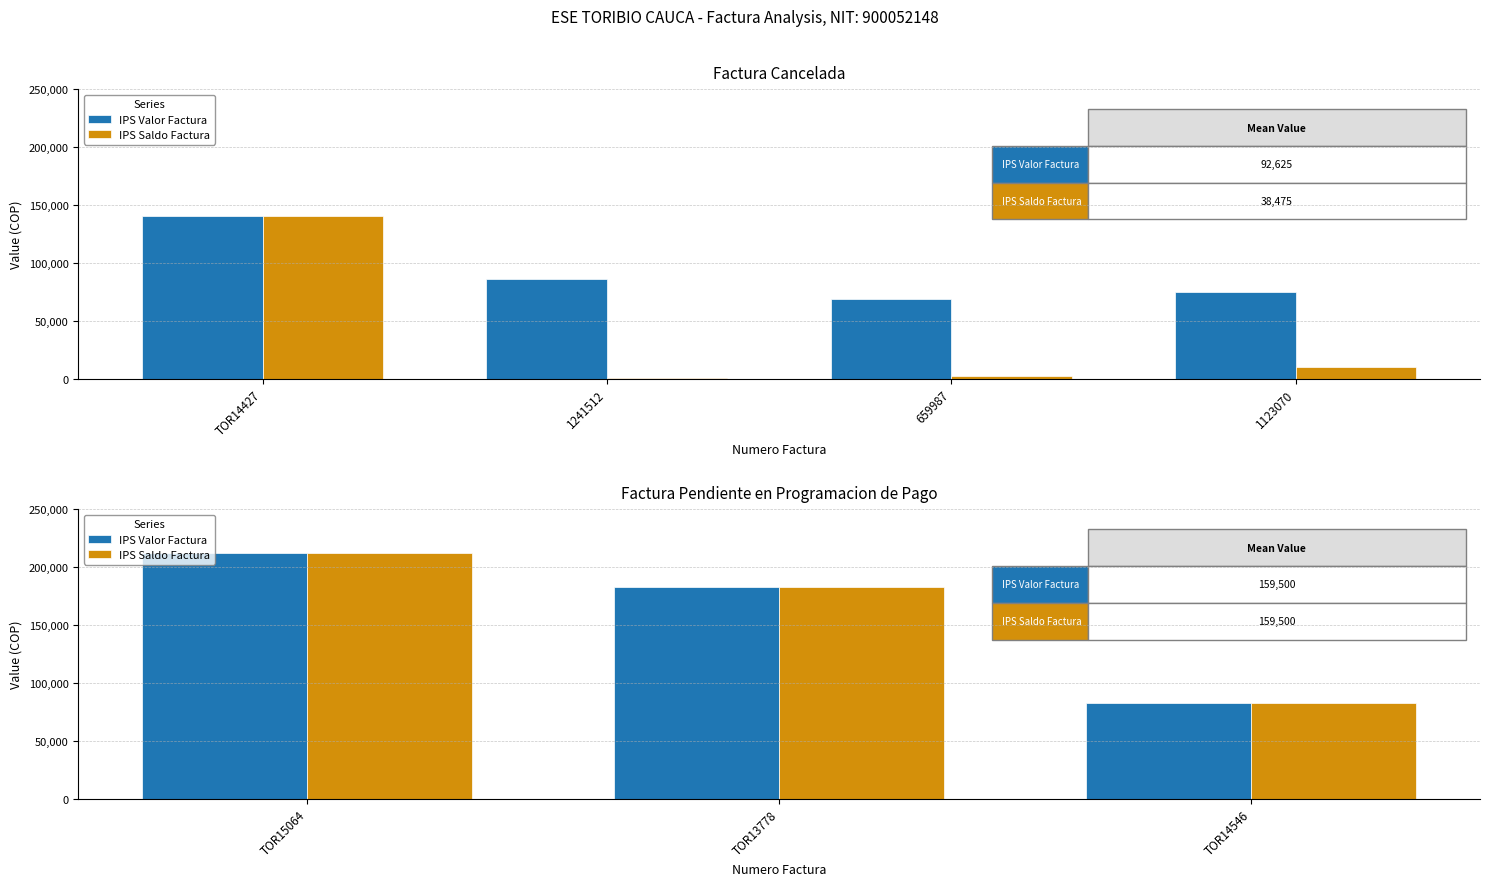

How many data points in IPS Saldo Factura are less than 182900?

1